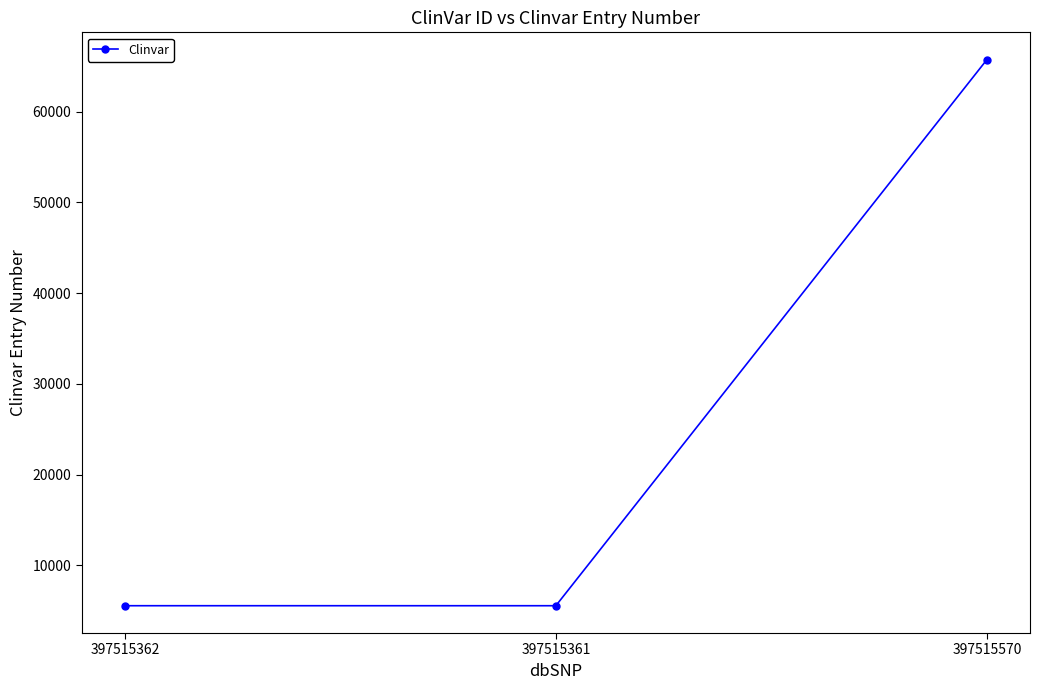

How many lines are shown in the chart?

1